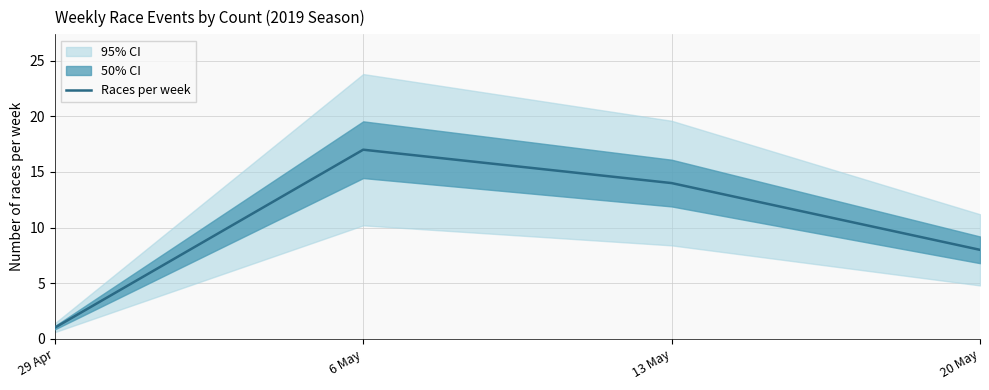

At which label does the data first exceed 14?

6 May